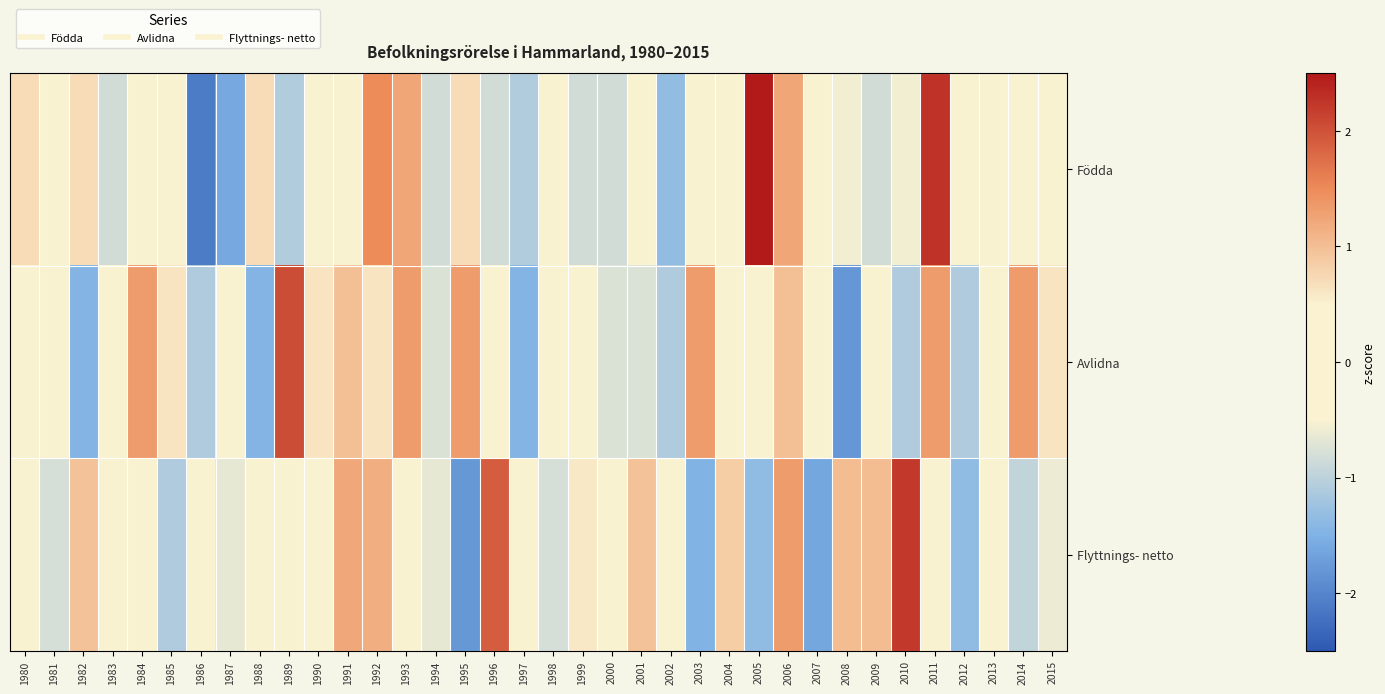

Between 1984 and 1993, which is larger?

1993